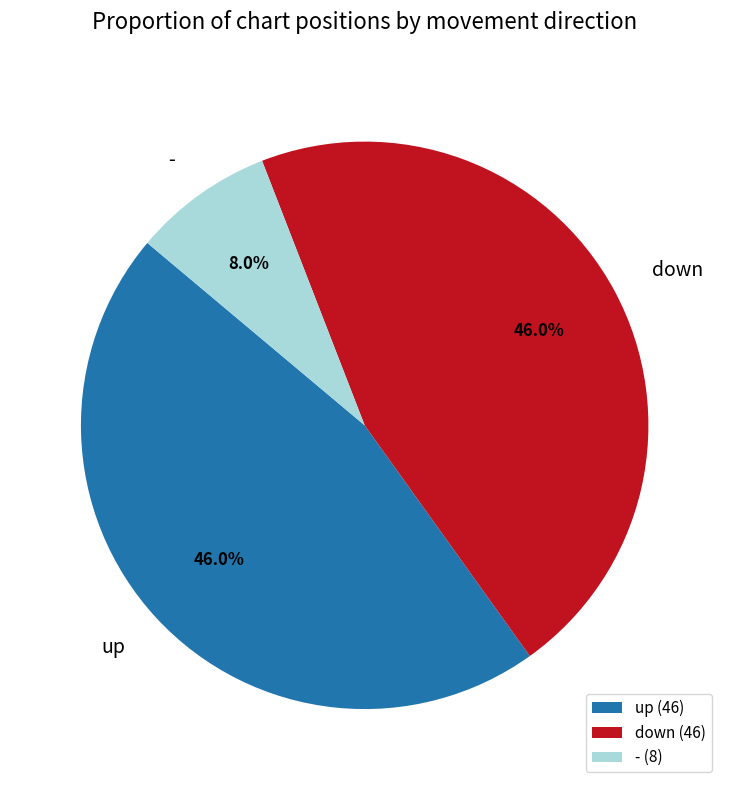

Is there a majority slice in this chart?

No